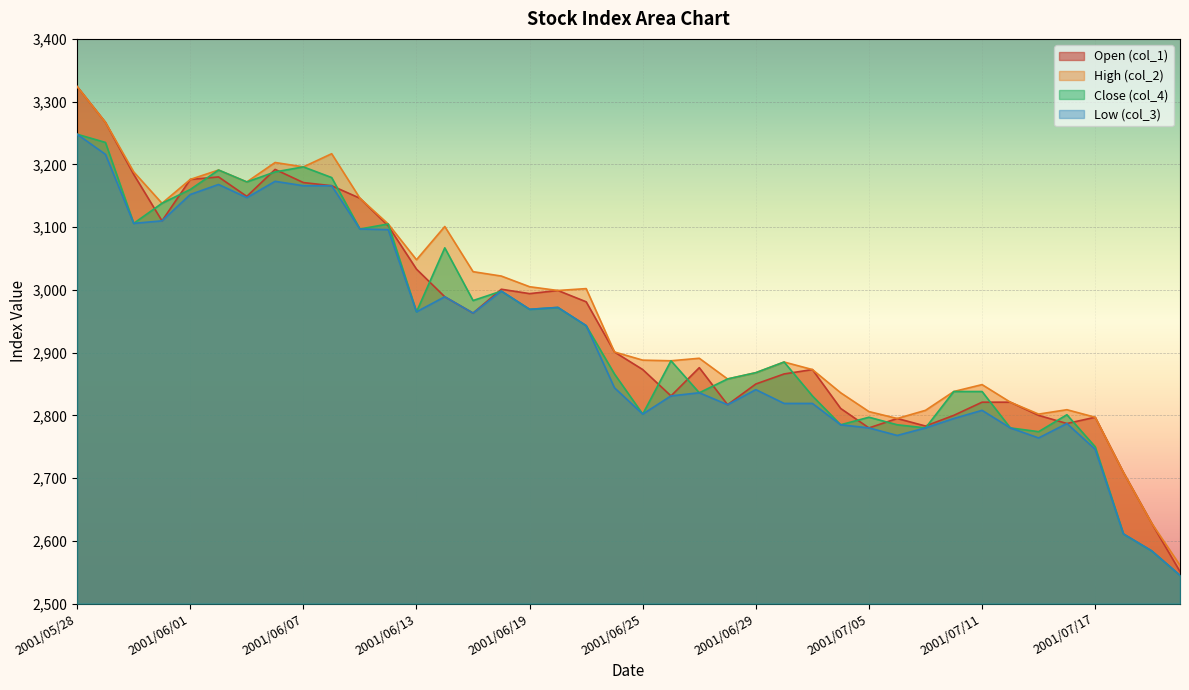

True or false: col_2 and col_3 intersect in this chart.

False